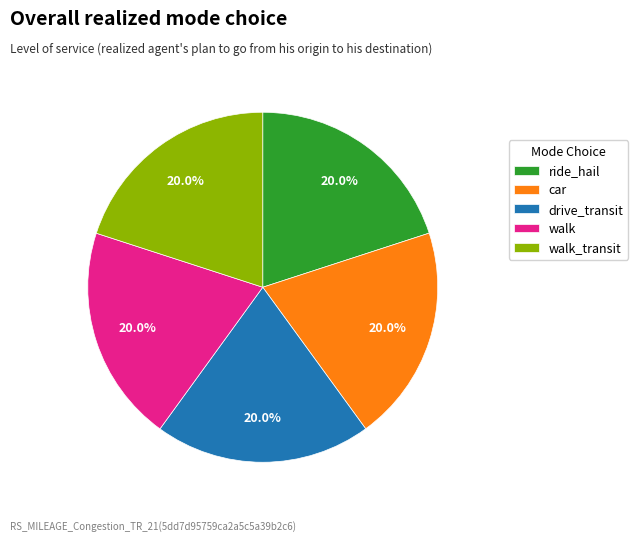

What is the total percentage of walk_transit and walk?

40.0%